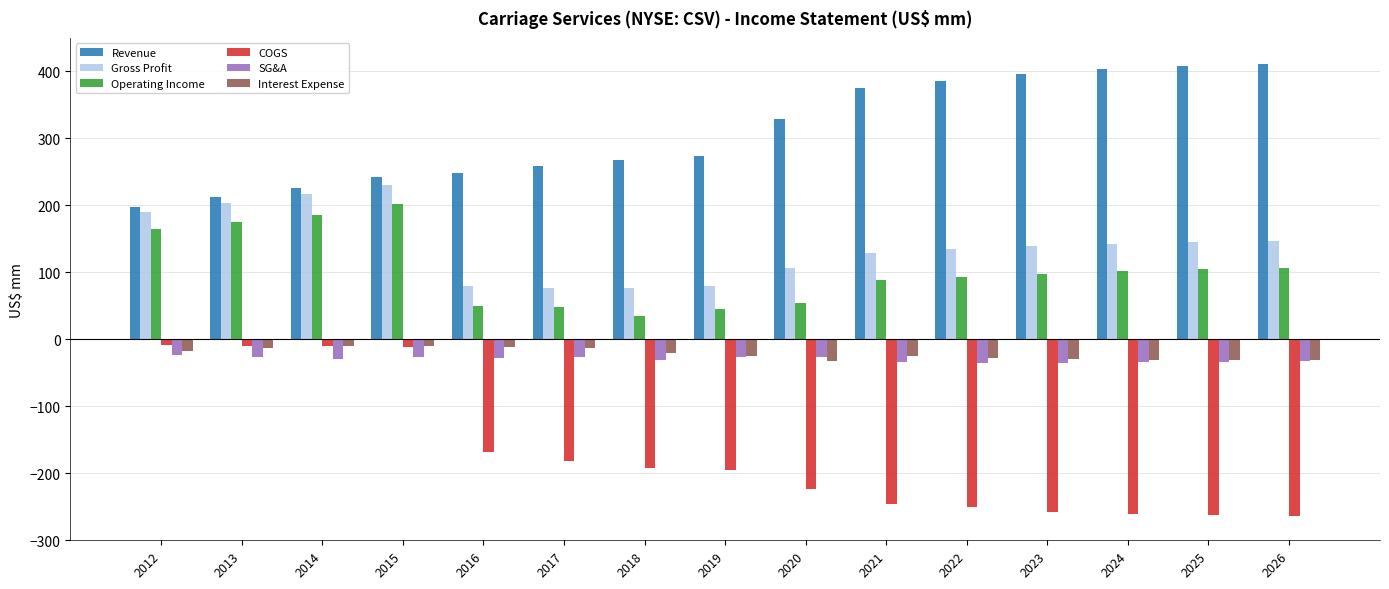

Is it true that Operating Income equals 201.6 at 2015?

True